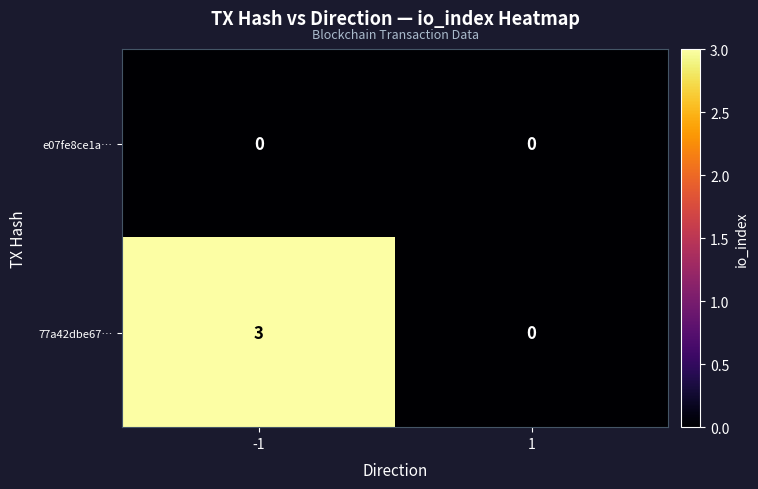

List the series in order of their overall mean, lowest first.

e07fe8ce1a…, 77a42dbe67…